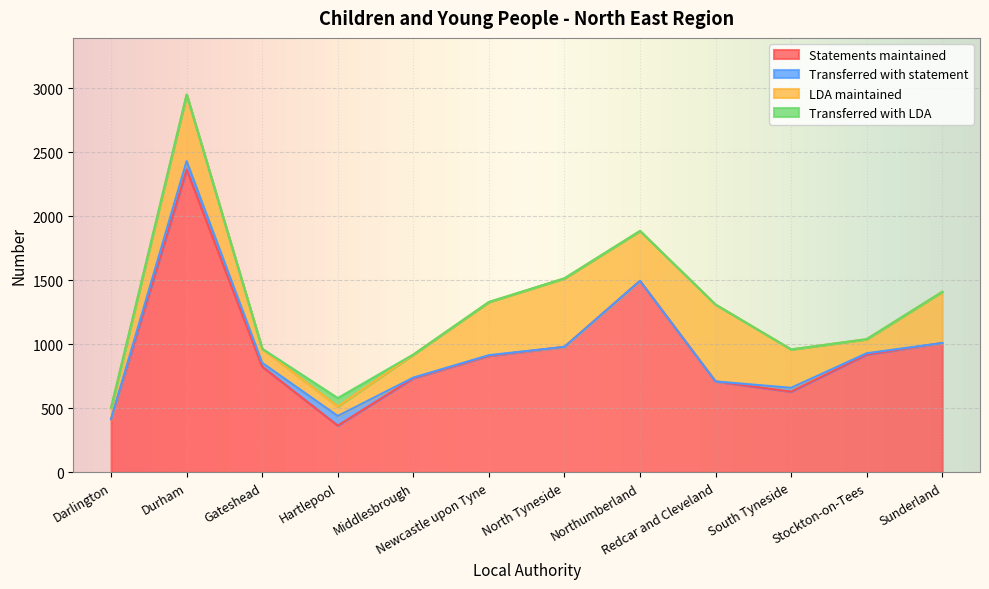

How many interior local peaks does the Statements maintained series have?

2